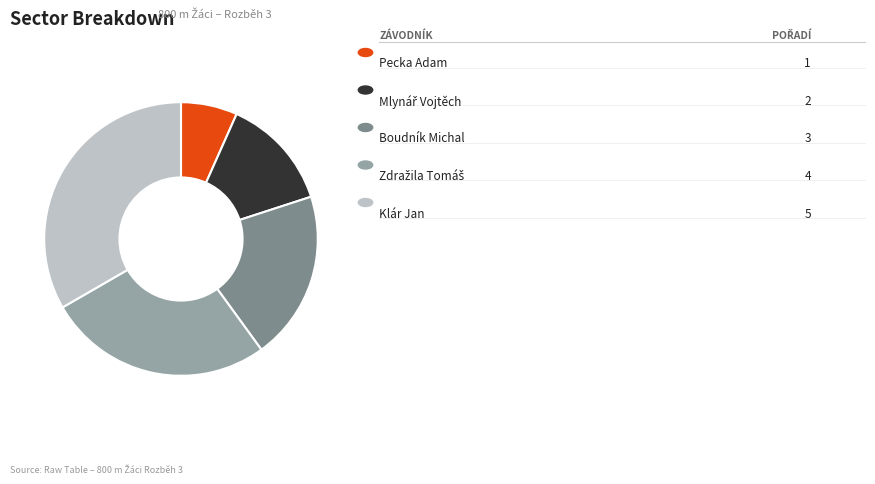

Is there any slice that represents more than half of the pie?

No